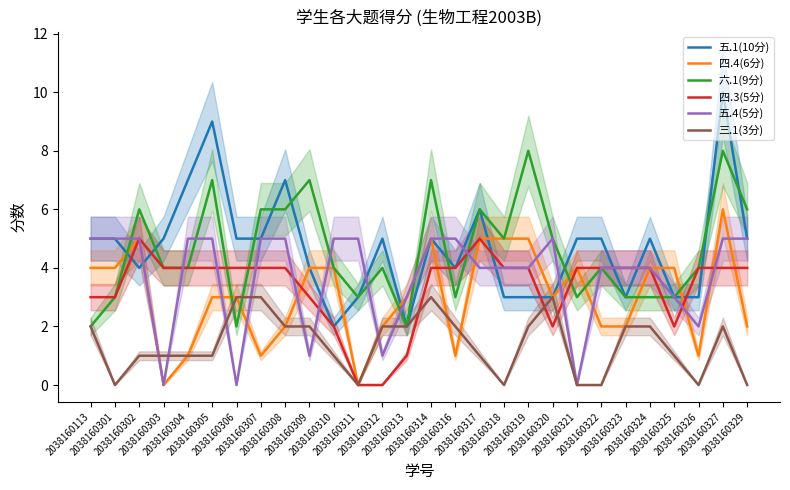

Reading left to right, extract all data points from this chart.

五.1(10分): 5	5	4	5	7	9	5	5	7	4	2	3	5	2	5	4	6	3	3	3	5	5	3	5	3	3	10	5
四.4(6分): 4	4	5	0	1	3	3	1	2	4	4	0	2	3	5	1	5	5	5	3	4	2	2	4	4	1	6	2
六.1(9分): 2	3	6	4	4	7	2	6	6	7	4	3	4	2	7	3	6	5	8	5	3	4	3	3	3	4	8	6
四.3(5分): 3	3	5	4	4	4	4	4	4	3	2	0	0	1	4	4	5	4	4	2	4	4	4	4	2	4	4	4
五.4(5分): 5	5	5	0	5	5	0	5	5	1	5	5	1	3	5	5	4	4	4	5	0	4	4	4	3	2	5	5
三.1(3分): 2	0	1	1	1	1	3	3	2	2	1	0	2	2	3	2	1	0	2	3	0	0	2	2	1	0	2	0